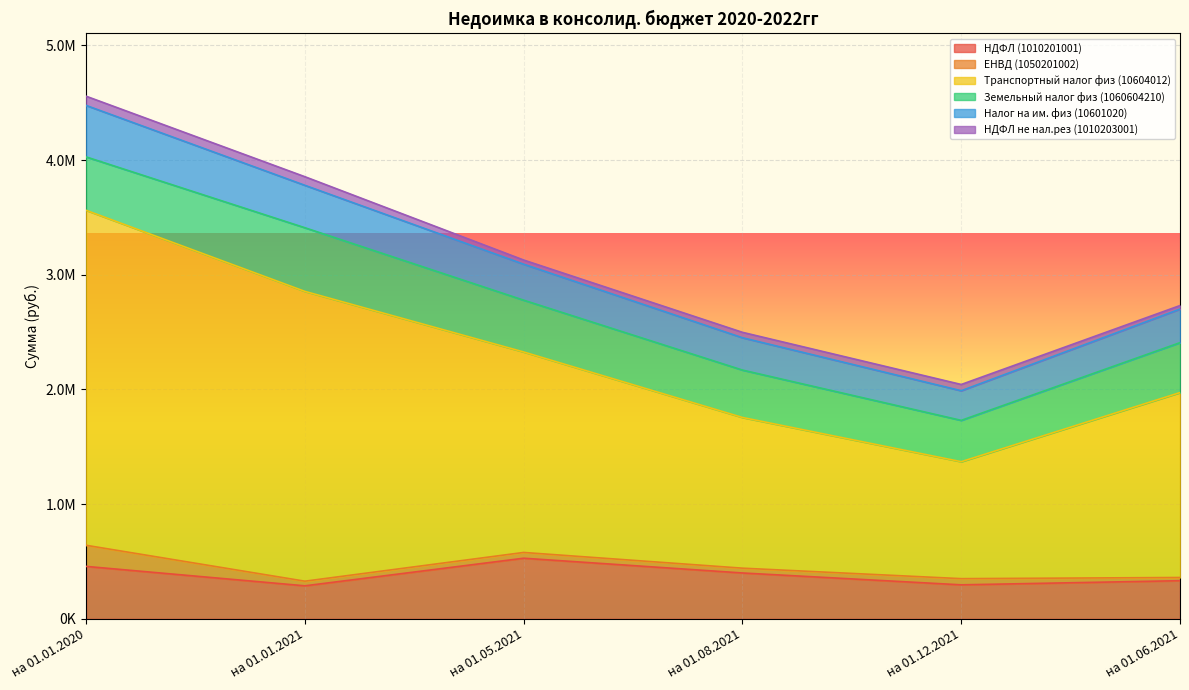

What are all the series names shown in the legend?

НДФЛ (1010201001), ЕНВД (1050201002), Транспортный налог физ (10604012), Земельный налог физ (1060604210), Налог на им. физ (10601020), НДФЛ не нал.рез (1010203001)